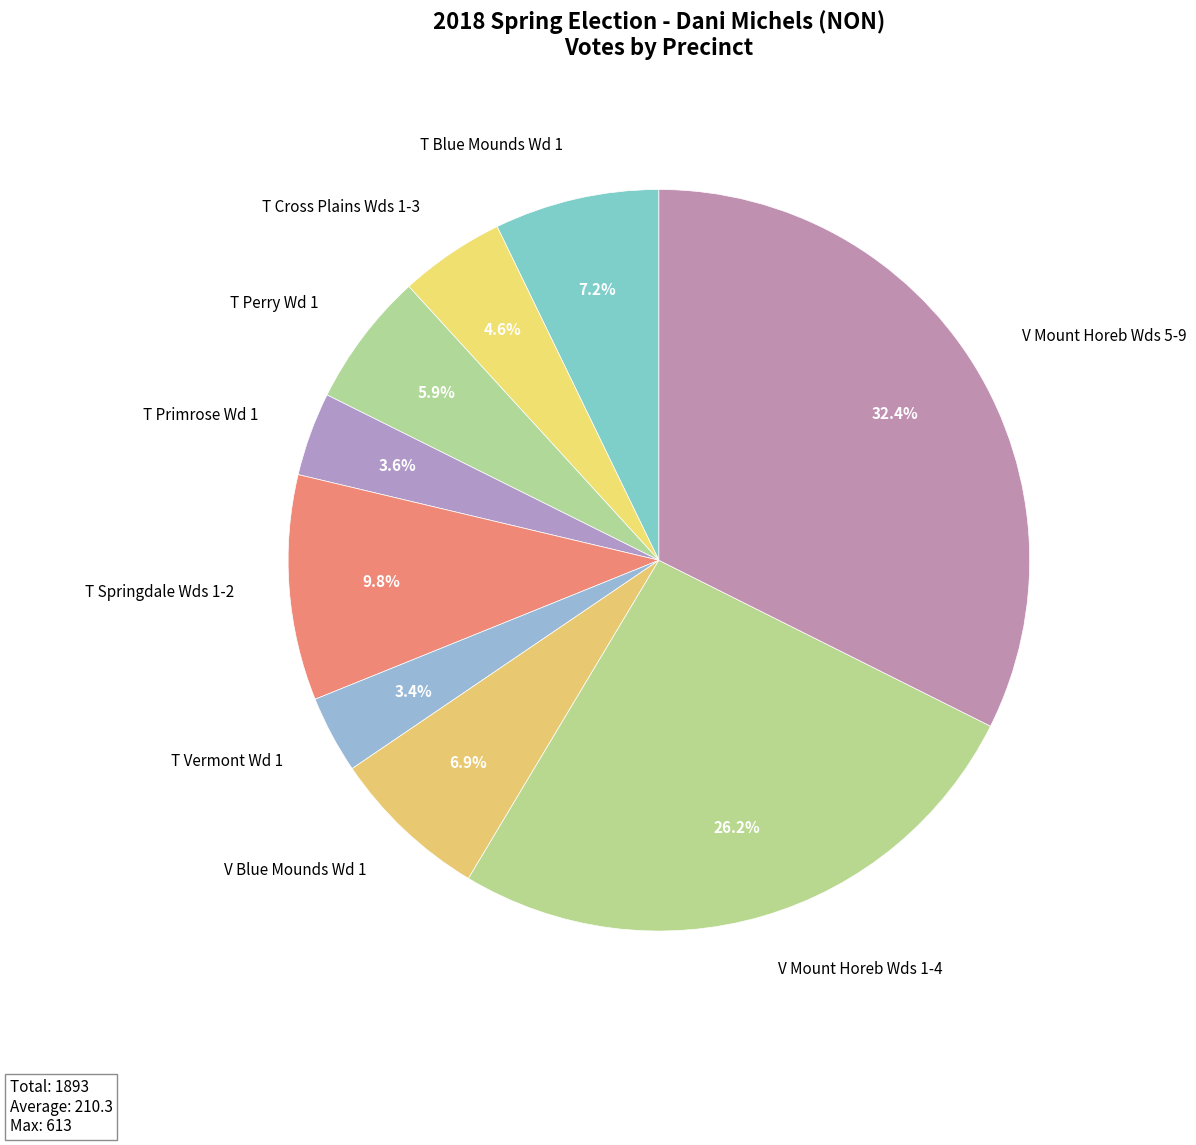

Is there any slice that represents more than half of the pie?

No